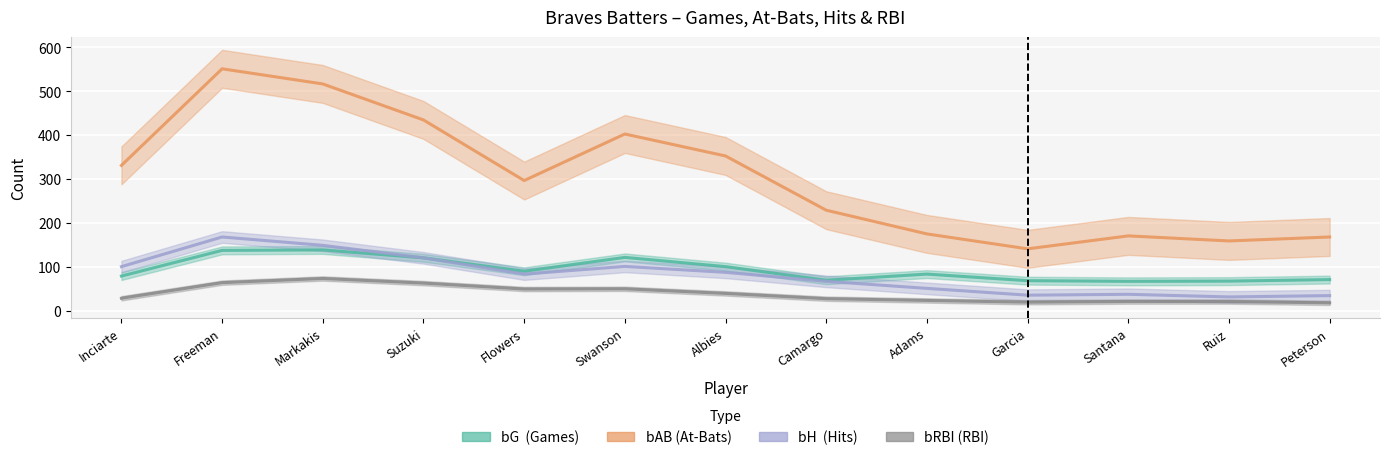

What is the sum of all bH values?

1067.0